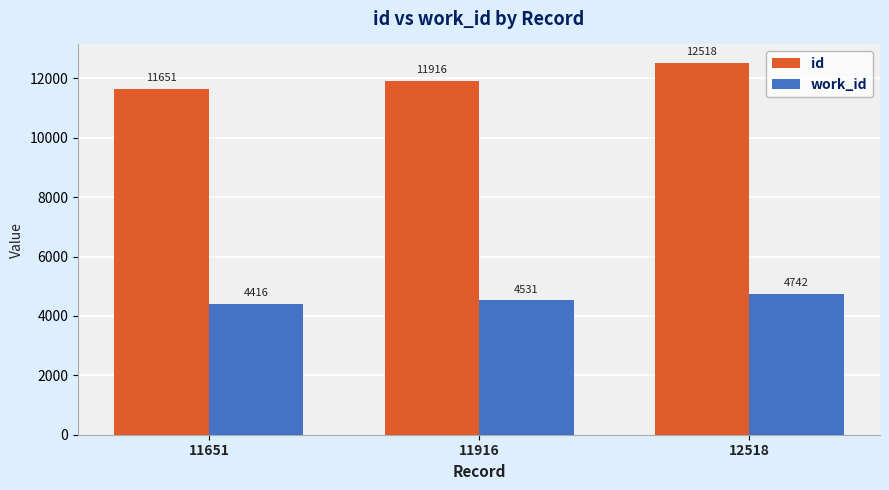

What is the difference between the work_id values at 11916 and 11651?

115